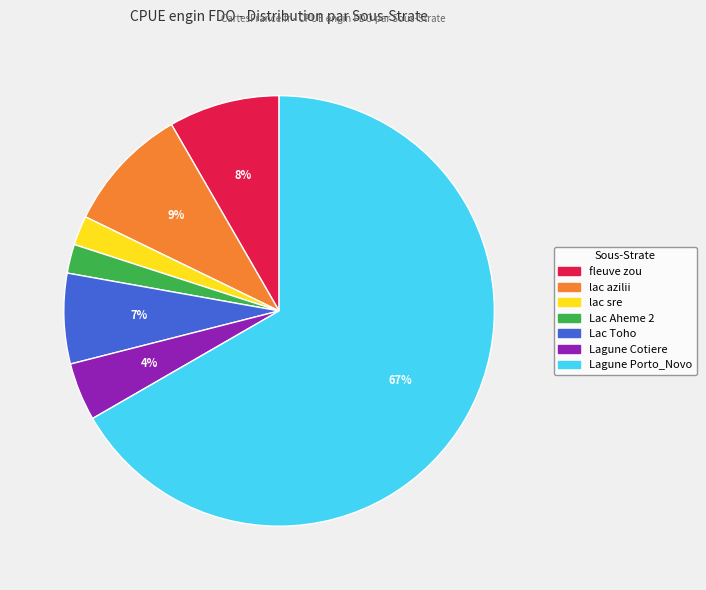

How many slices are in this pie chart?

7